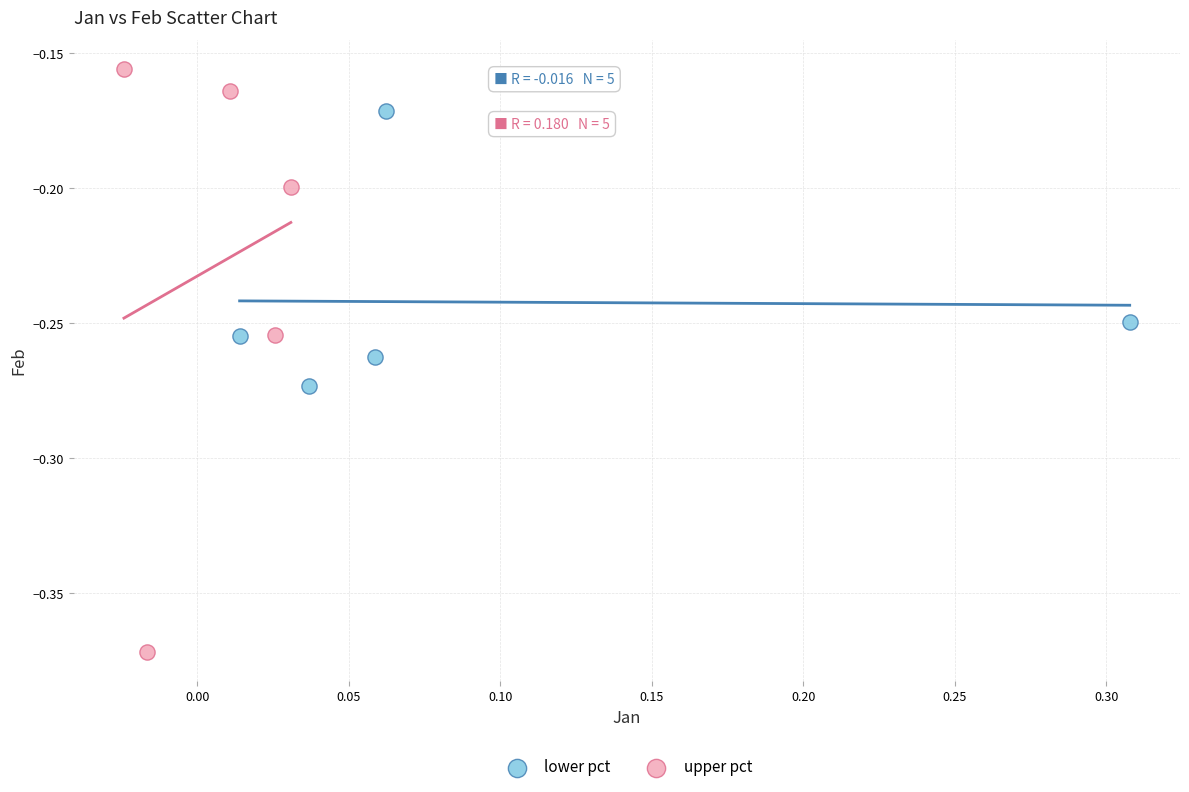

Which series reaches the minimum Y coordinate?

upper pct